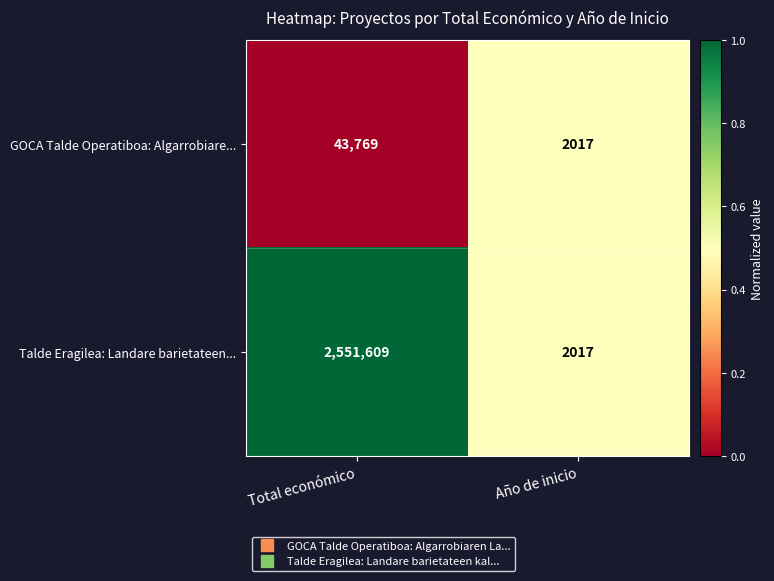

At which category is the sum across all series the highest?

Total económico